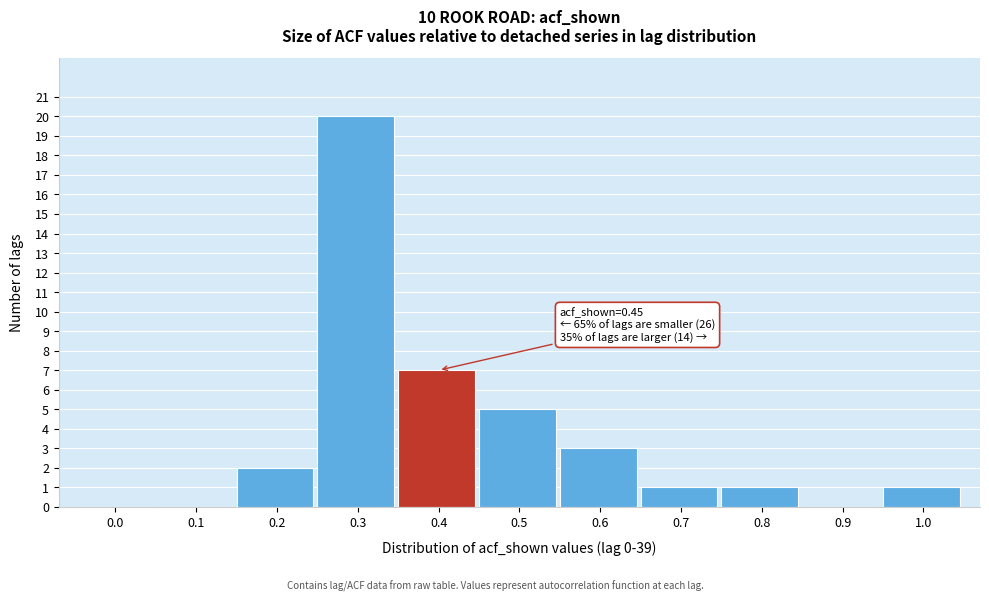

Reading left to right, what are all the values shown in this chart?

0.0=0	0.1=0	0.2=2	0.3=20	0.4=7	0.5=5	0.6=3	0.7=1	0.8=1	0.9=0	1.0=1